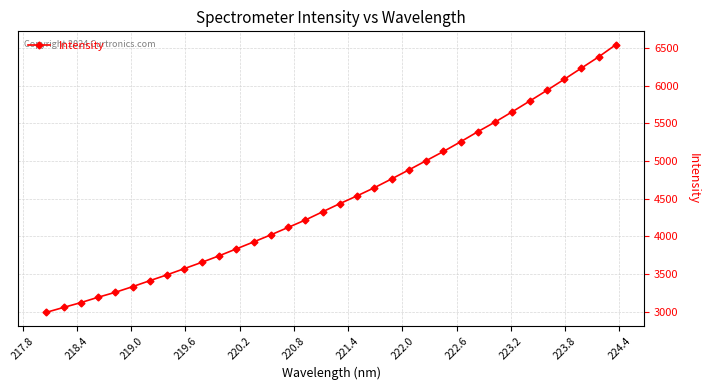

What is the difference between the second highest and second lowest values?

3326.1